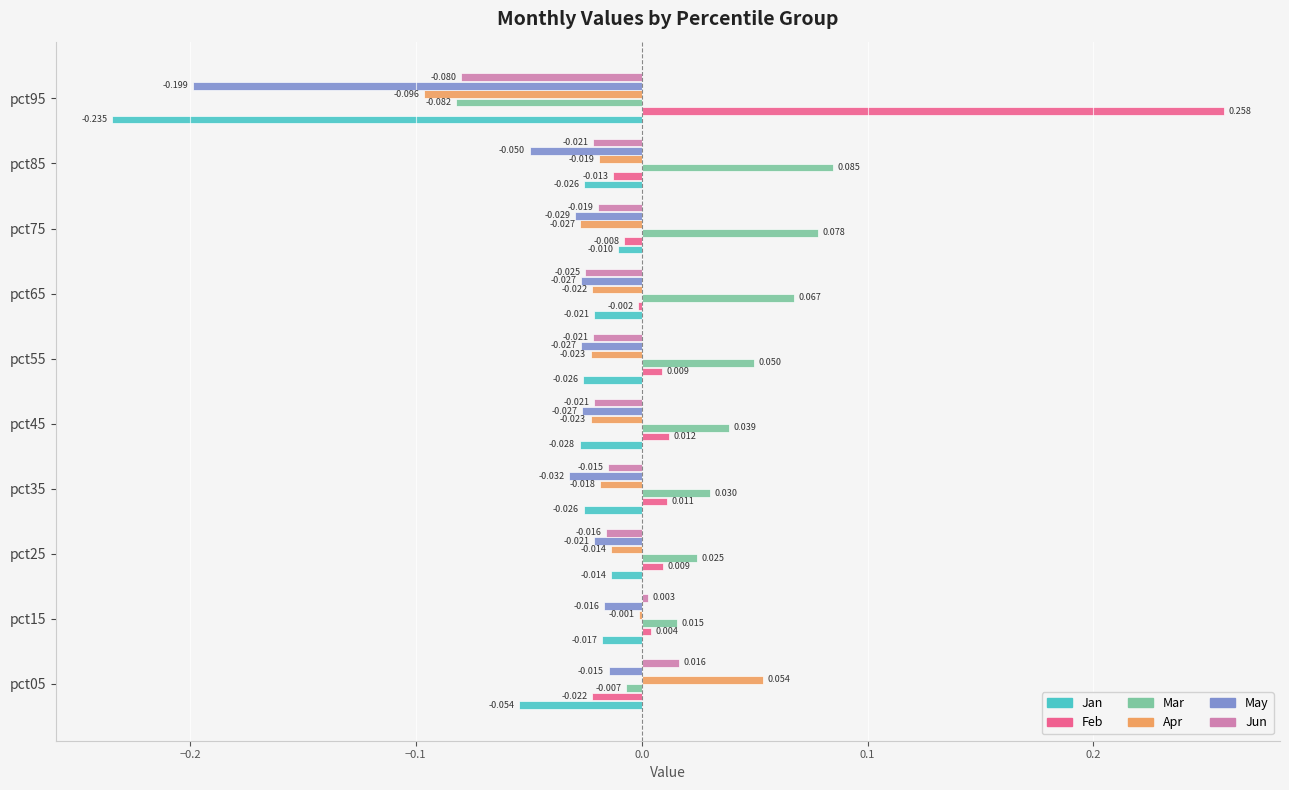

Which series changed the most between pct35 and pct55?

Mar